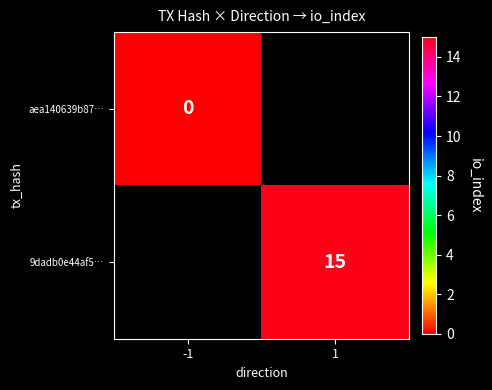

The value of 9dadb0e44af5… at 1 is 8. True or false?

False